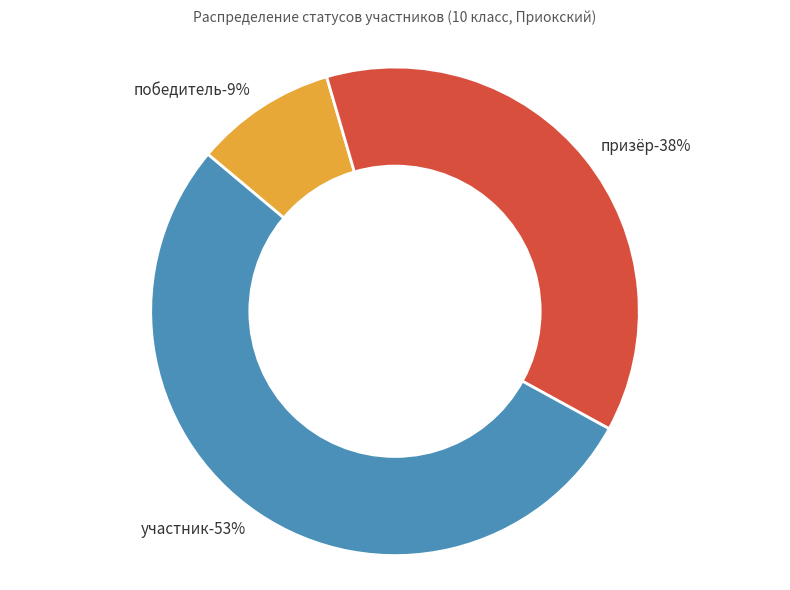

Which has a higher value, призёр or победитель?

призёр